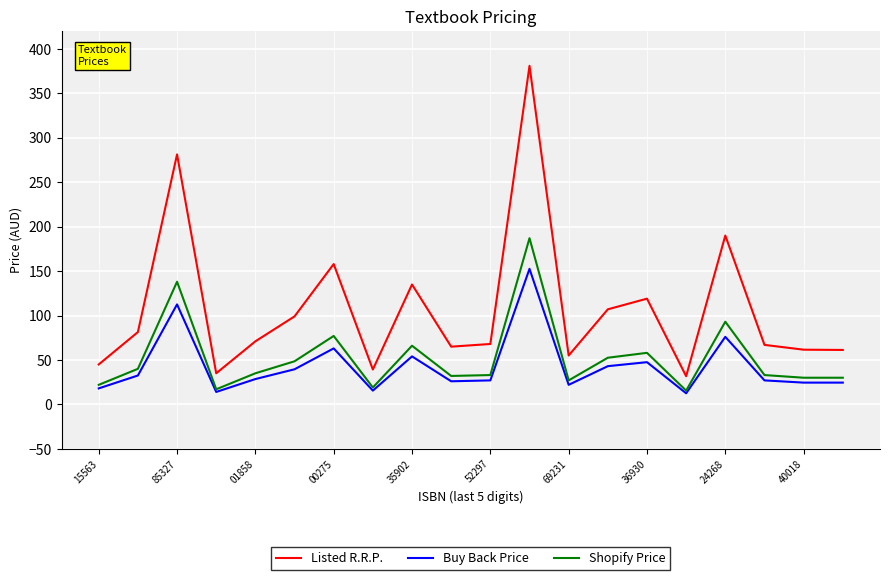

True or false: Buy Back Price and Listed R.R.P. cross at least once.

False